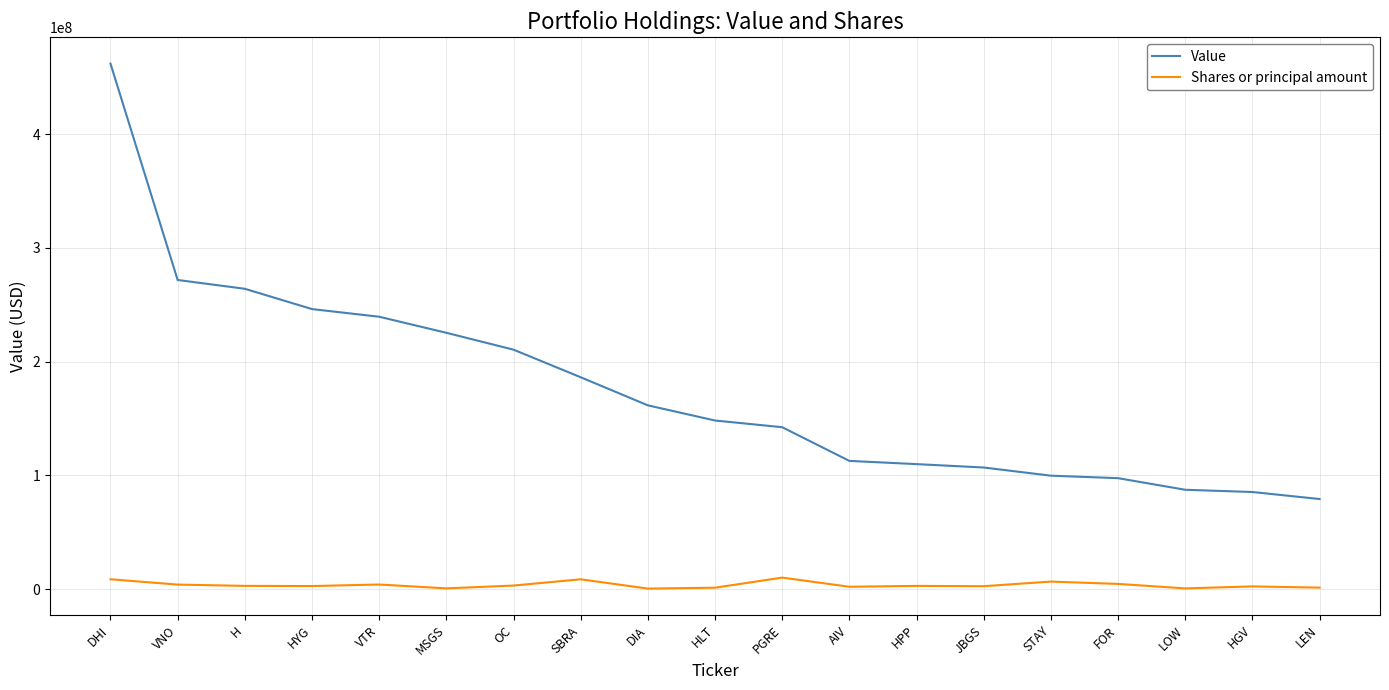

What is the approximate value of Shares or principal amount at STAY, to the nearest 10?

6716600